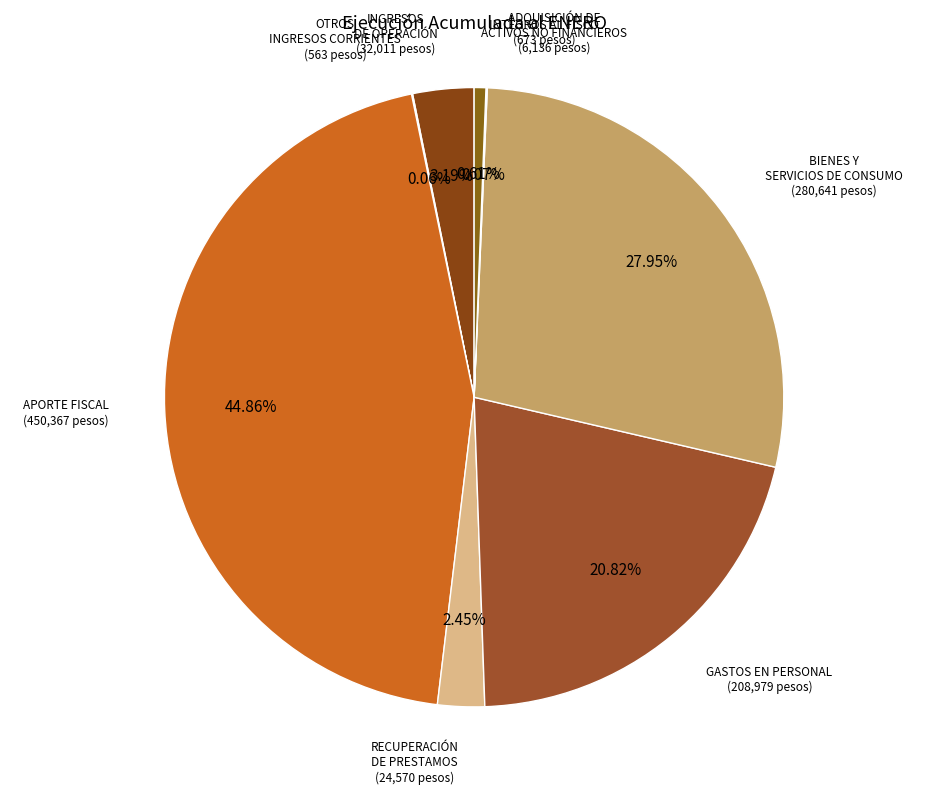

Does any single category account for the majority?

No